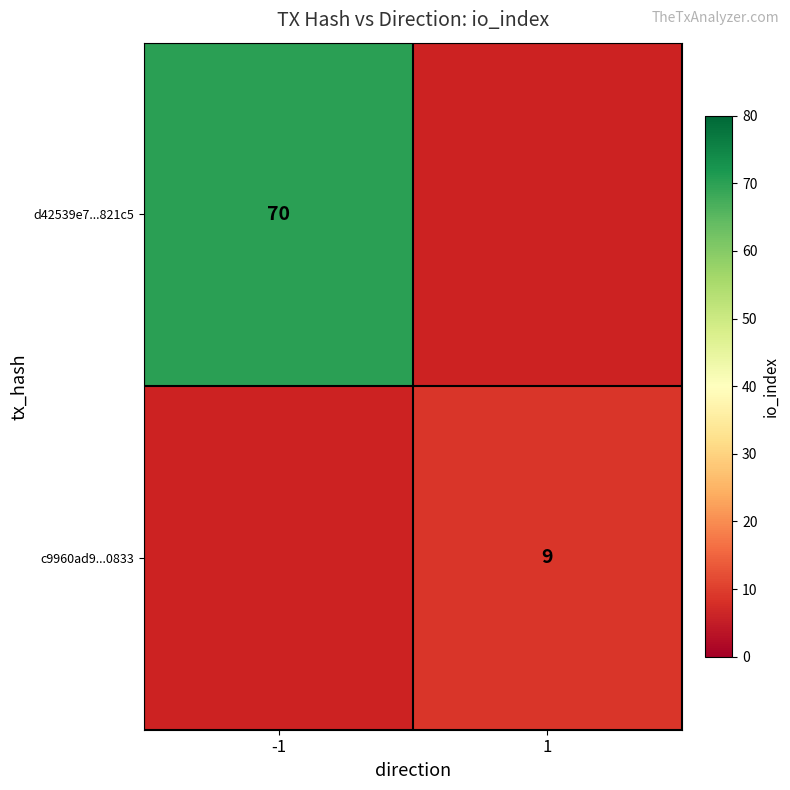

Is it true that c9960ad9...0833 equals 14 at 1?

False